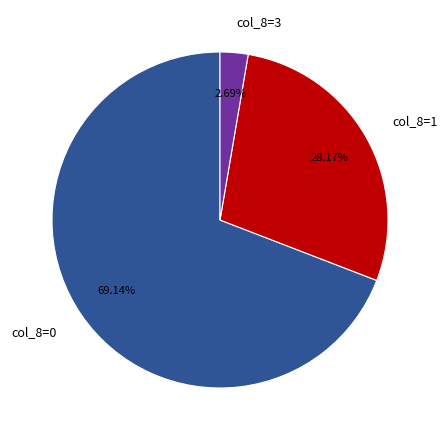

Which category accounts for the majority?

col_8=0